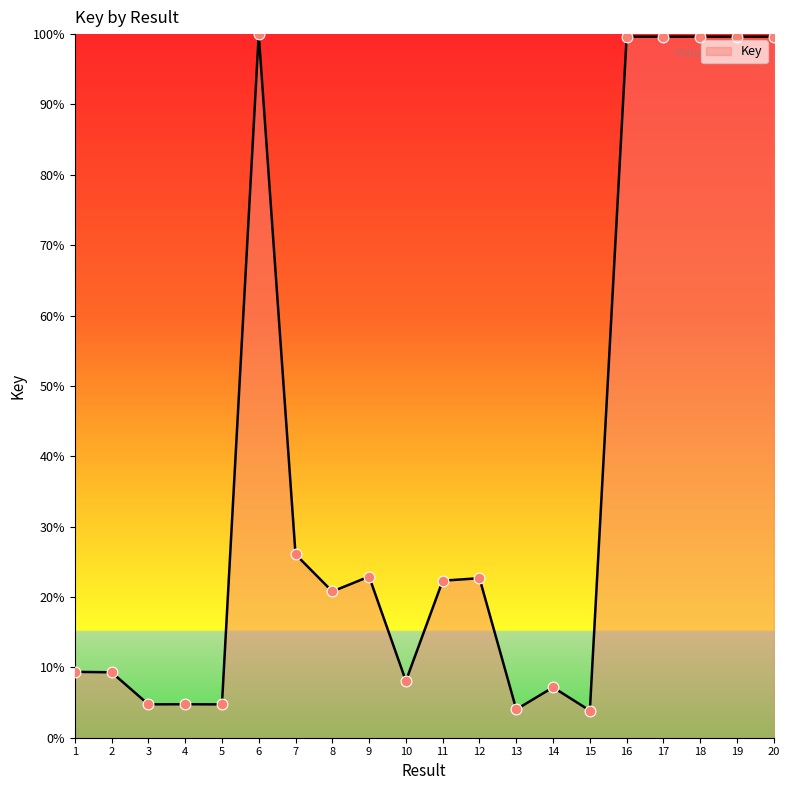

Approximately how many times larger is the value at 7 compared to 4?

5.5